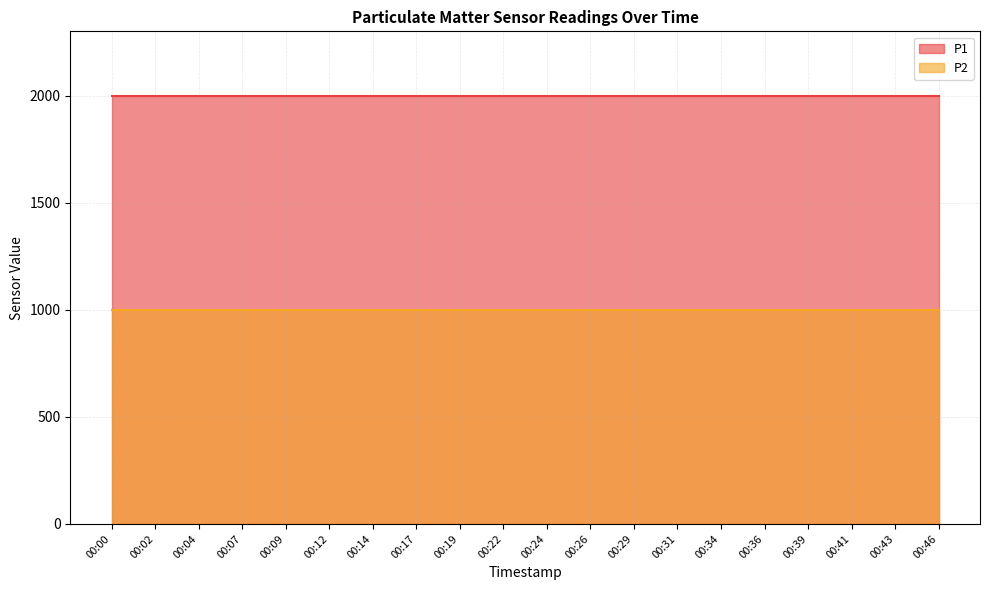

List the series in order of their overall mean, highest first.

P1, P2